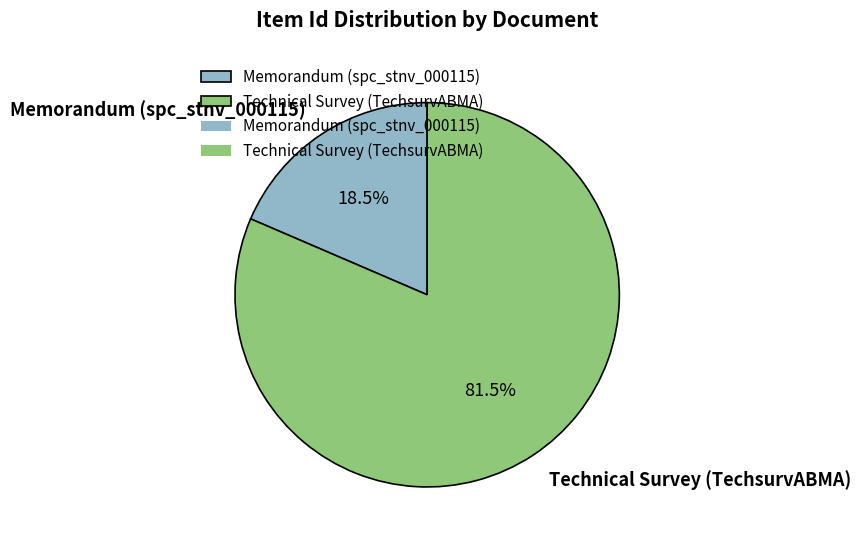

To the nearest percent, what is the difference between the Memorandum (spc_stnv_000115) and Technical Survey (TechsurvABMA) slice percentages?

63%